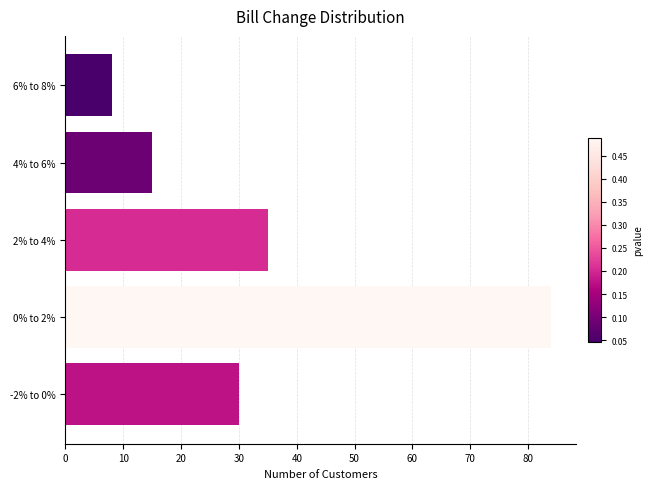

What is the minimum value shown in the chart?

8